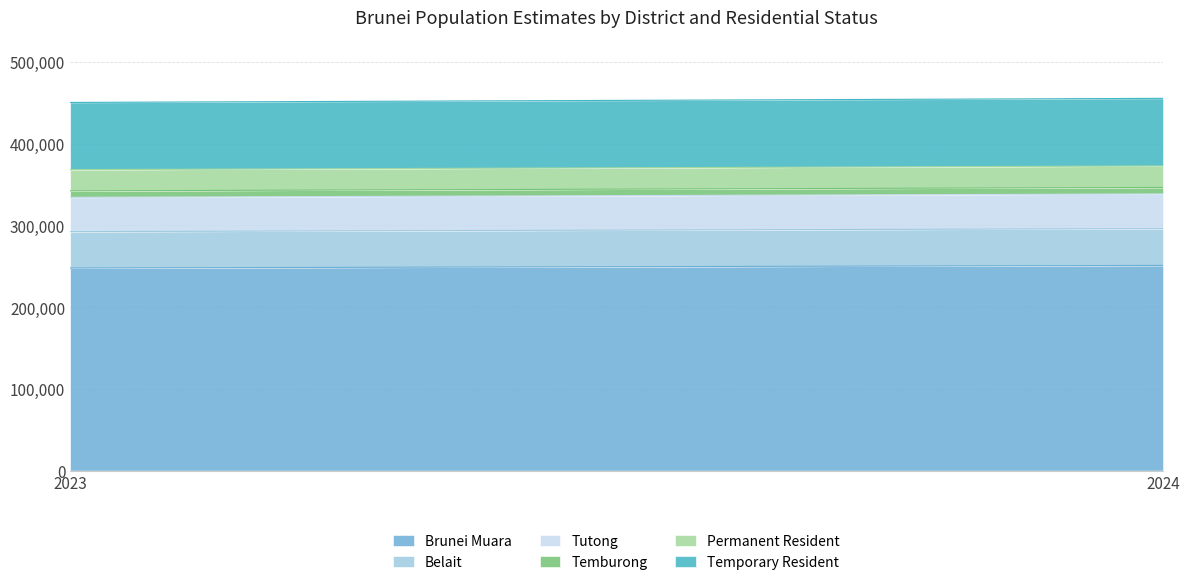

At 2023, list the series in order from largest to smallest.

Brunei Muara, Temporary Resident, Belait, Tutong, Permanent Resident, Temburong